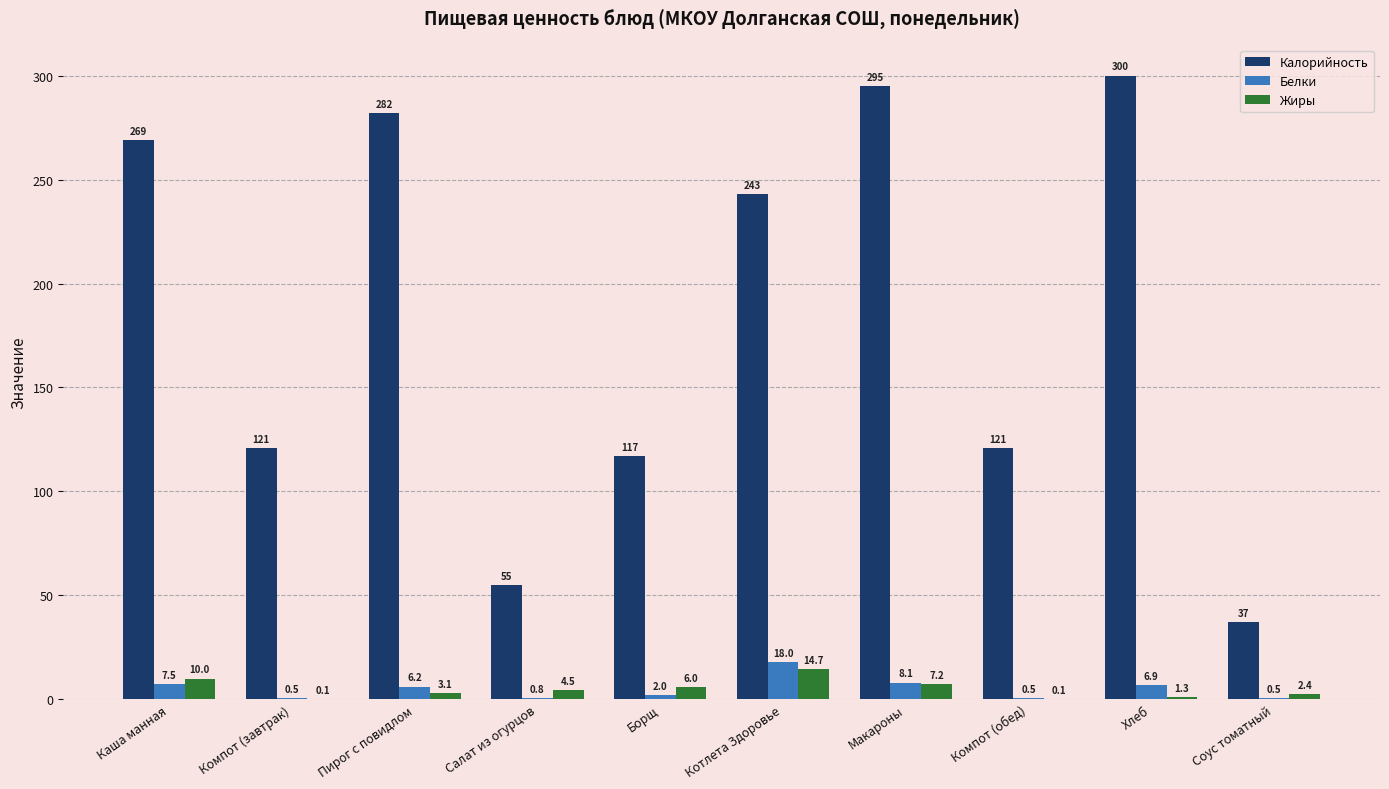

Are the bars horizontal?

No